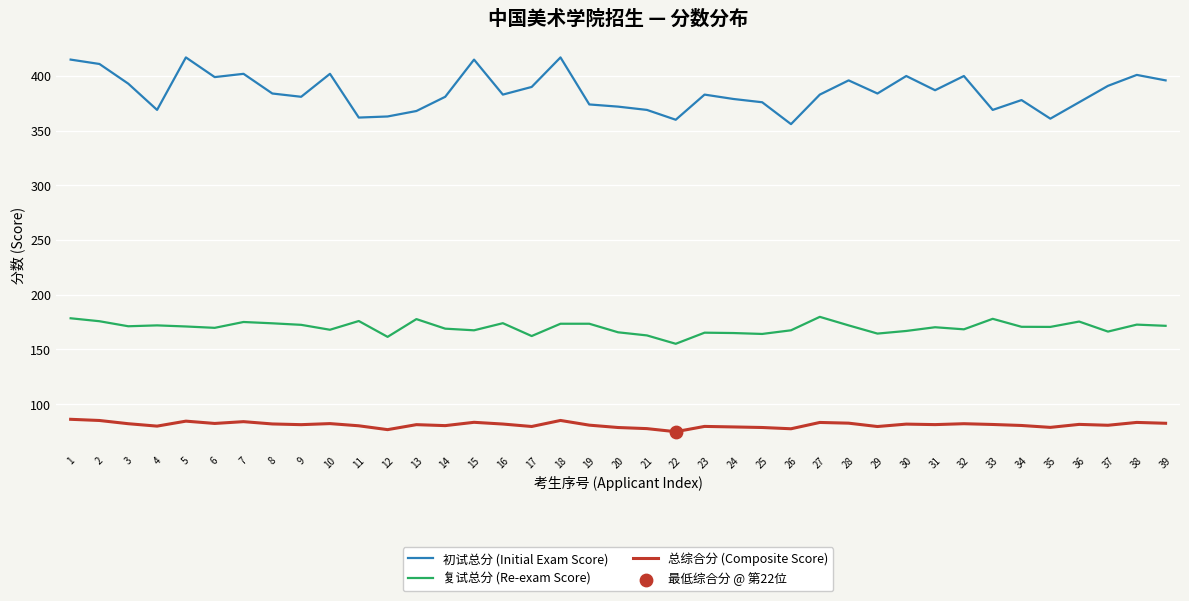

At how many categories does at least one series exceed 188?

39